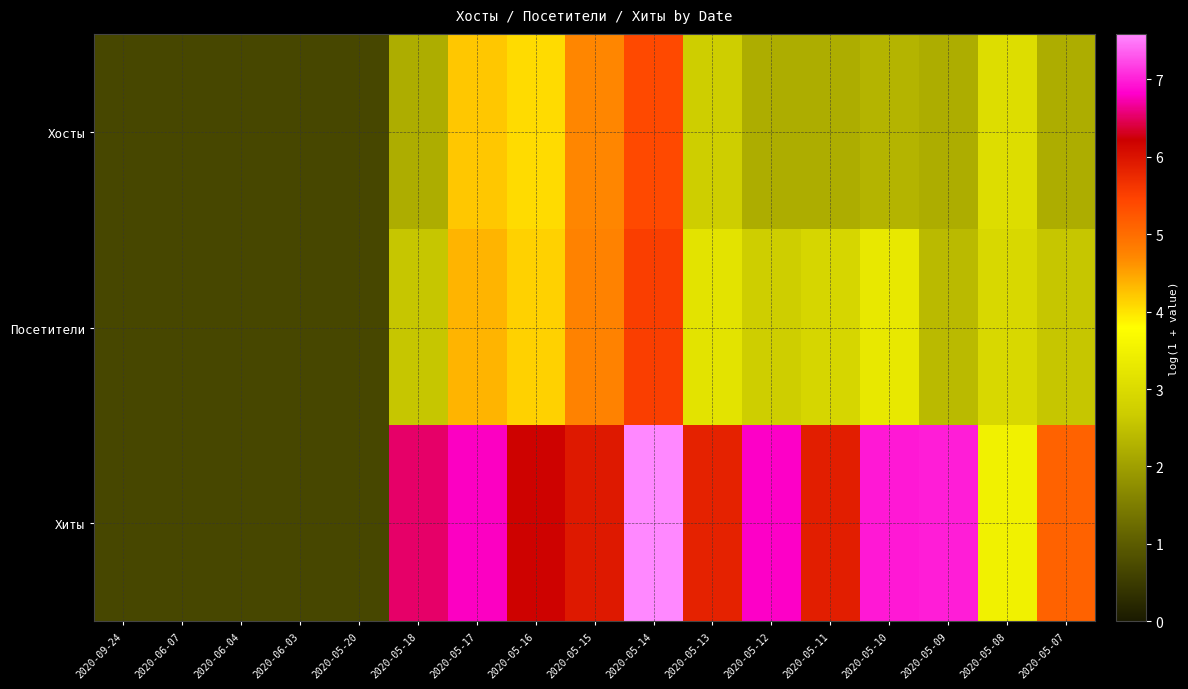

Which series has the widest spread of values?

Хиты